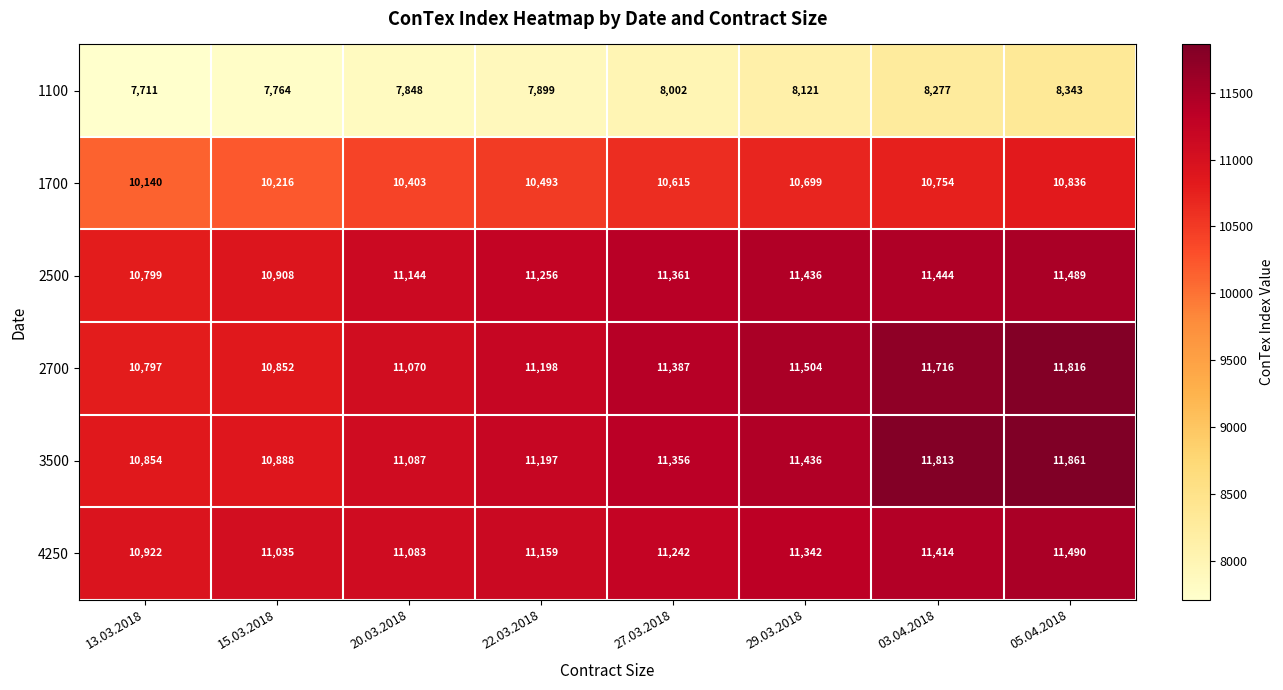

List the labels in order of 2700 value, largest first.

05.04.2018, 03.04.2018, 29.03.2018, 27.03.2018, 22.03.2018, 20.03.2018, 15.03.2018, 13.03.2018